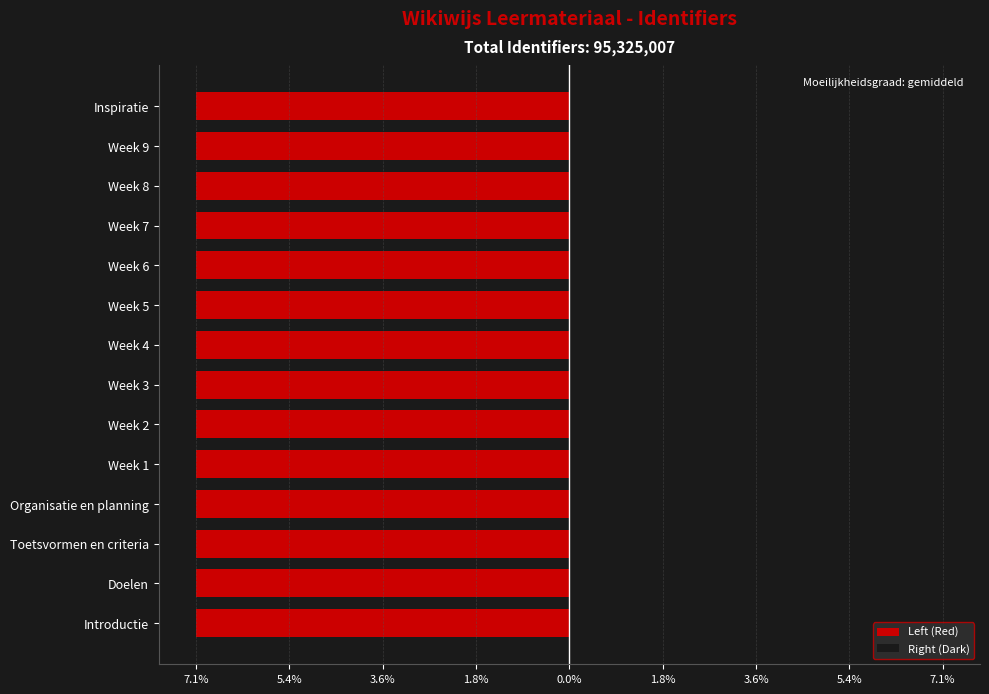

Reading left to right, transcribe all the data shown in this chart.

Left (Red): -7.1	-7.1	-7.1	-7.1	-7.1	-7.1	-7.1	-7.1	-7.1	-7.1	-7.1	-7.1	-7.1	-7.1
Right (Dark): 7.1	7.1	7.1	7.1	7.1	7.1	7.1	7.1	7.1	7.1	7.1	7.1	7.1	7.1